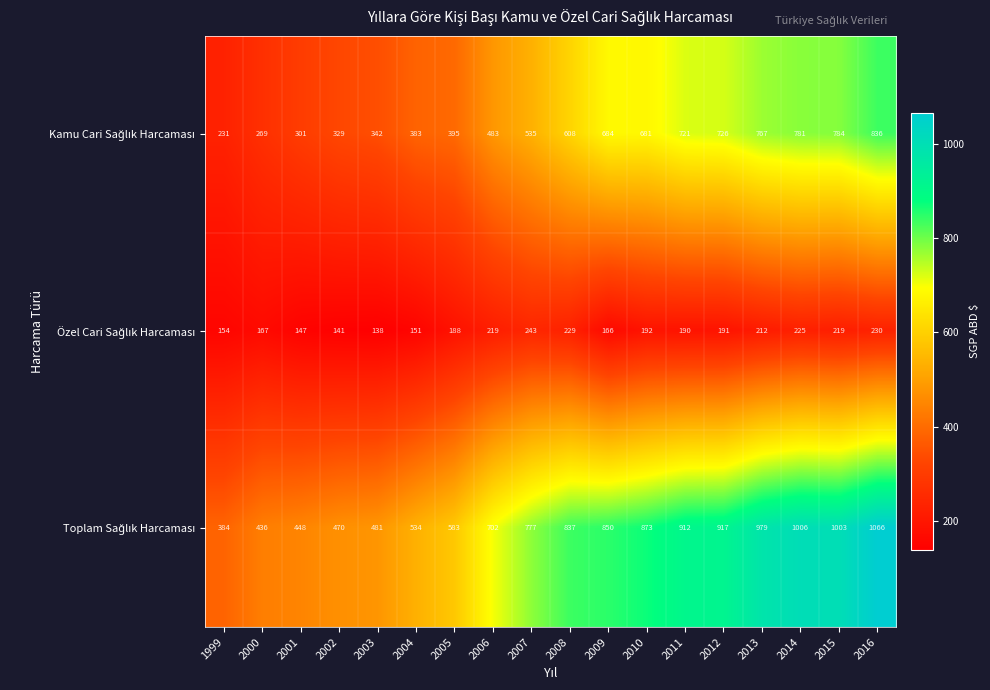

At which category is the sum across all series the highest?

2016